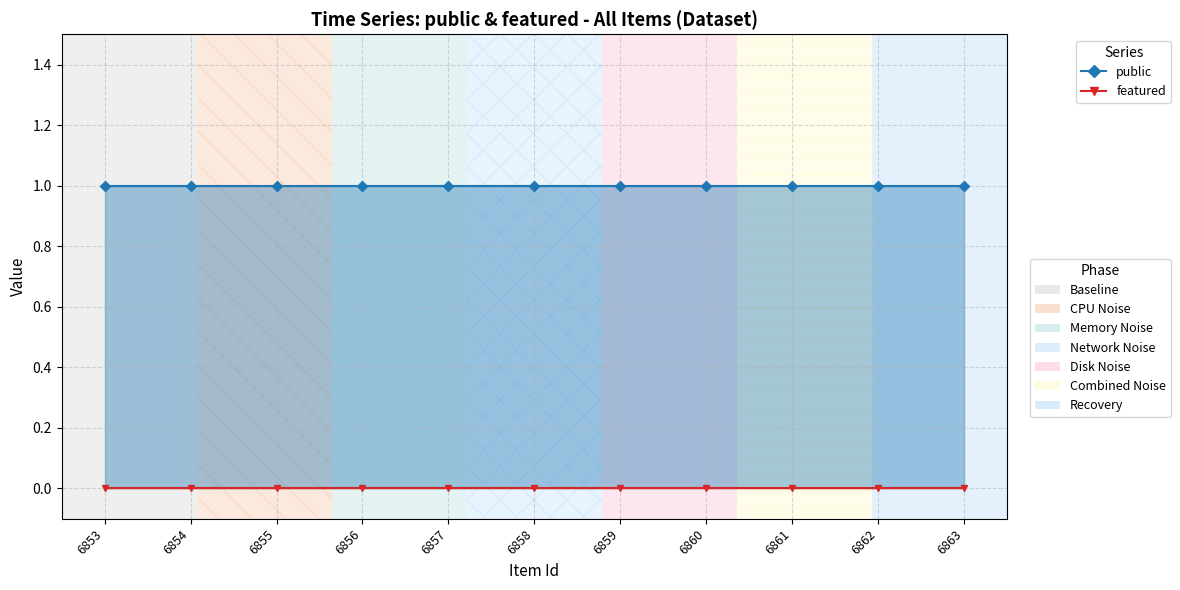

What value does the public series have at 6857?

1